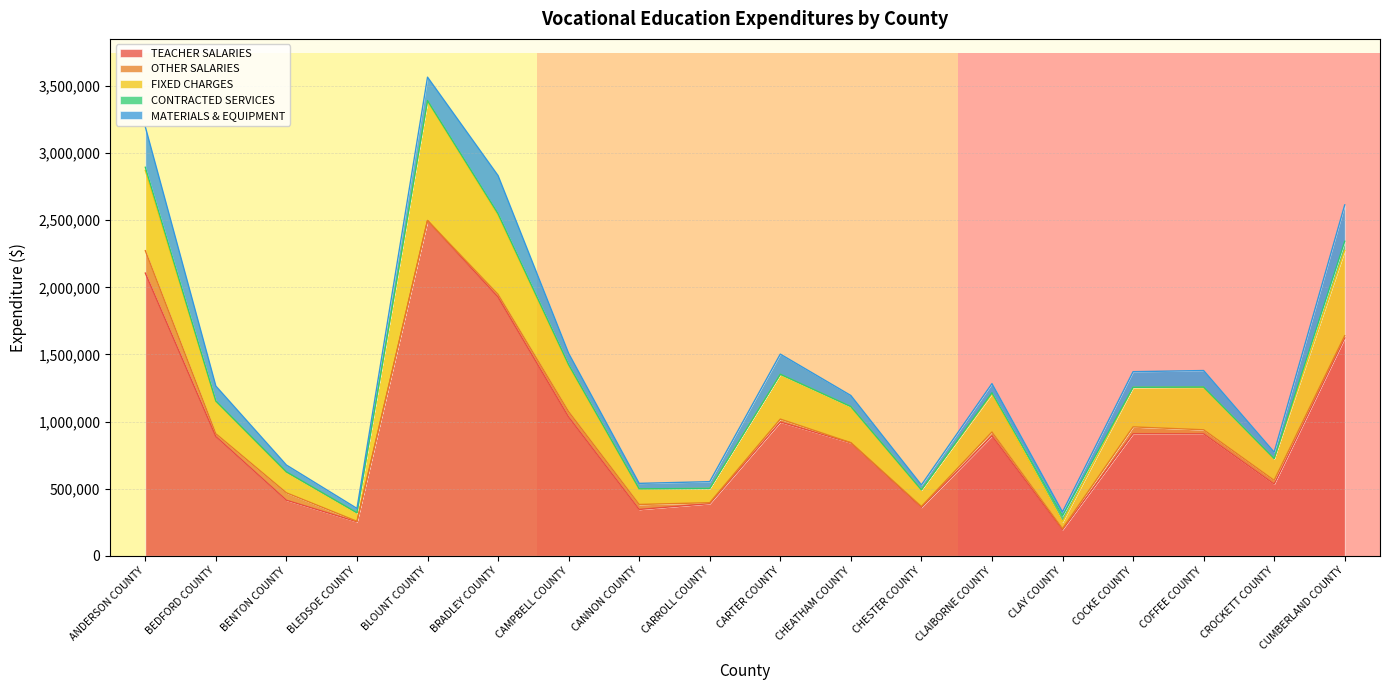

Where is the first local maximum for CONTRACTED SERVICES?

BENTON COUNTY